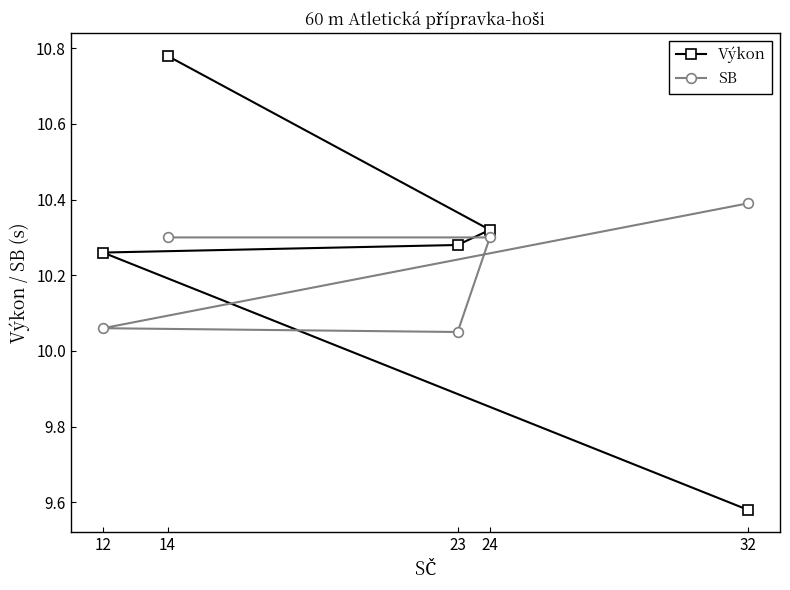

What is the label of the 3rd point from the left?

23